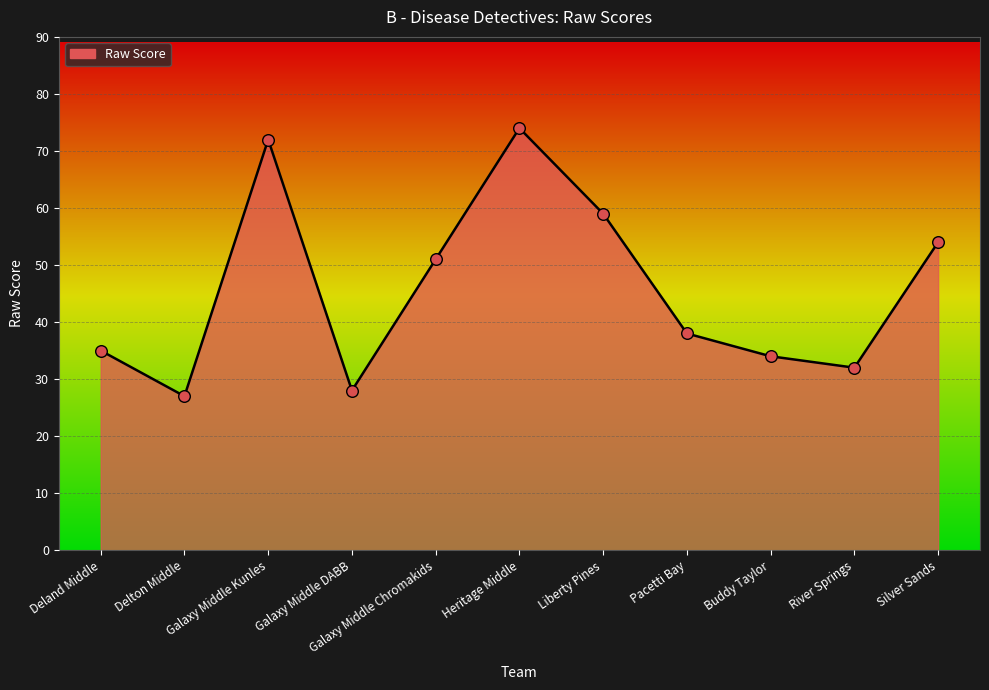

What is the change in value from Galaxy Middle Chromakids to Liberty Pines?

+8